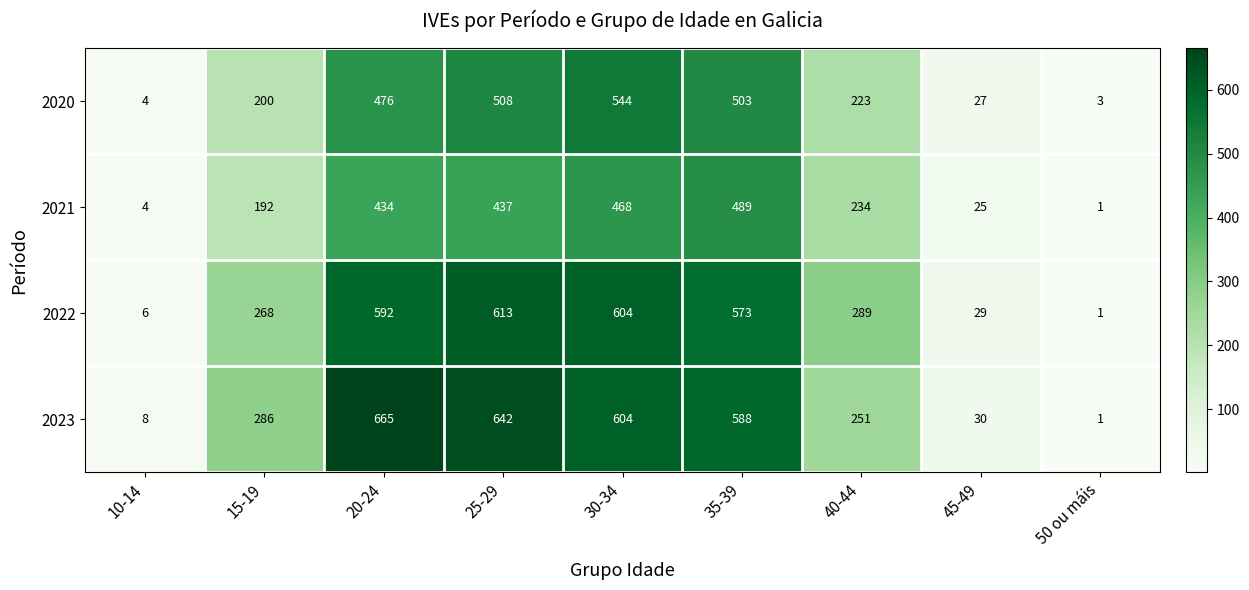

What is the difference between the highest and lowest values at 15-19?

94